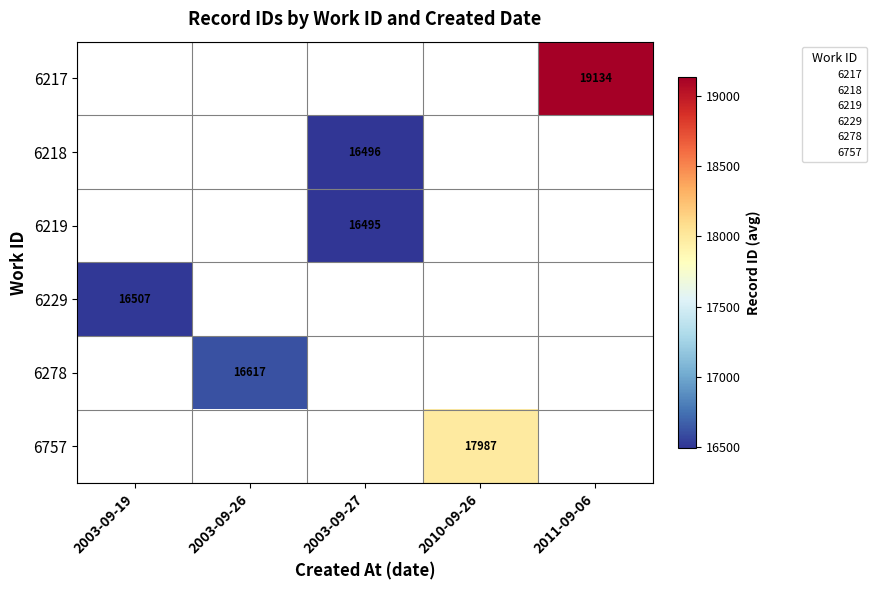

At which label is 6229 closest to 16507?

2003-09-19